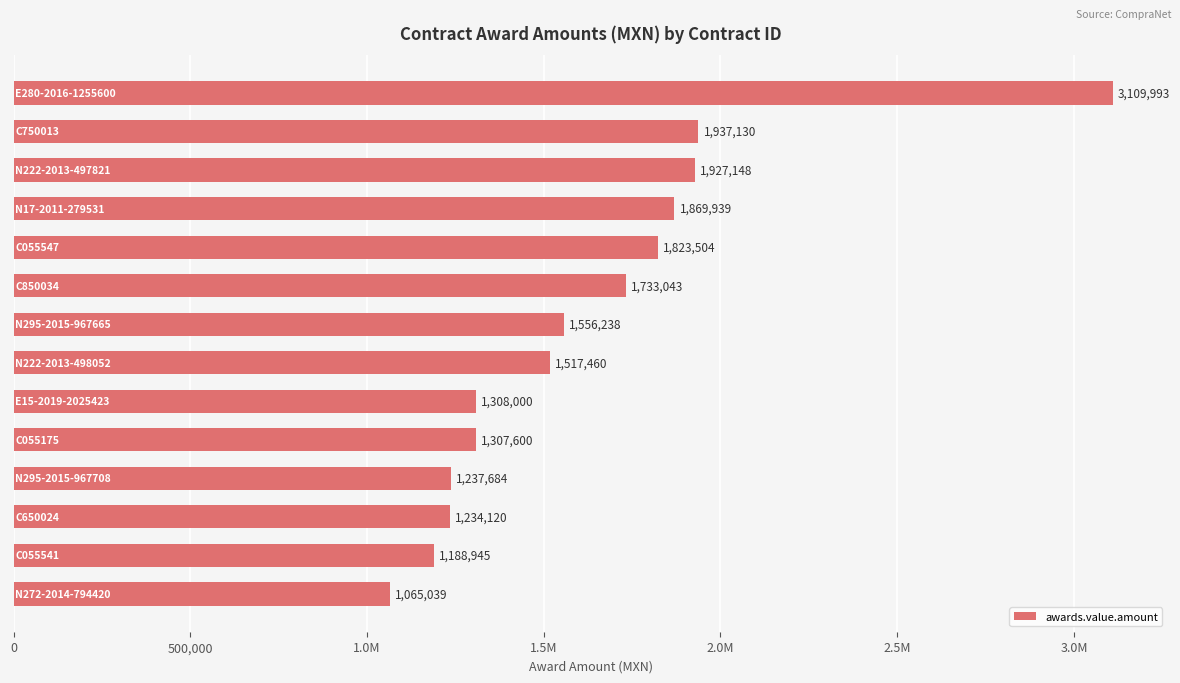

Does the chart contain any negative values?

No